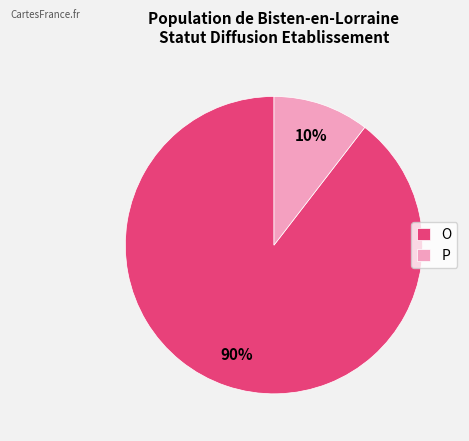

Which slice is the largest?

O